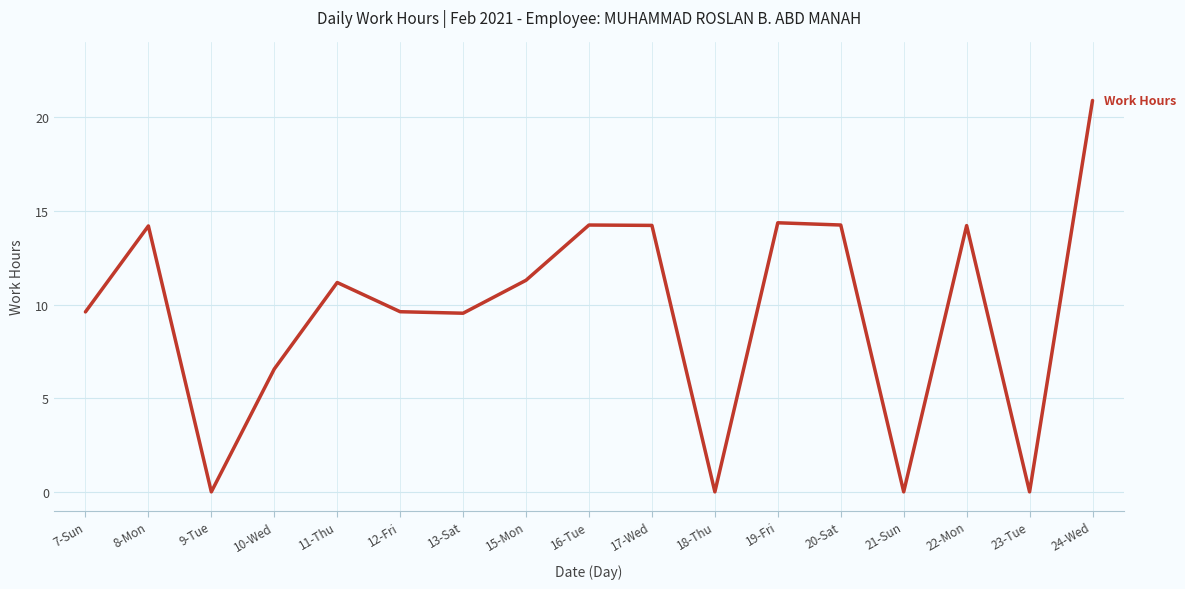

How many values are below 11?

8